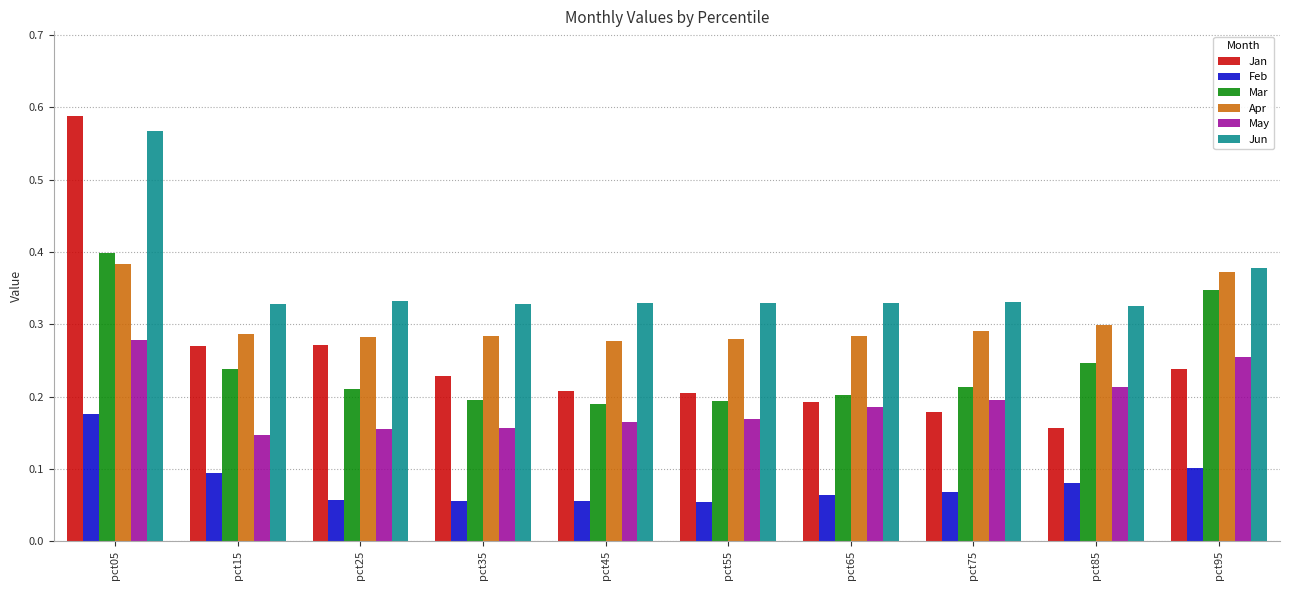

Which category has the highest value in the Mar series?

pct05